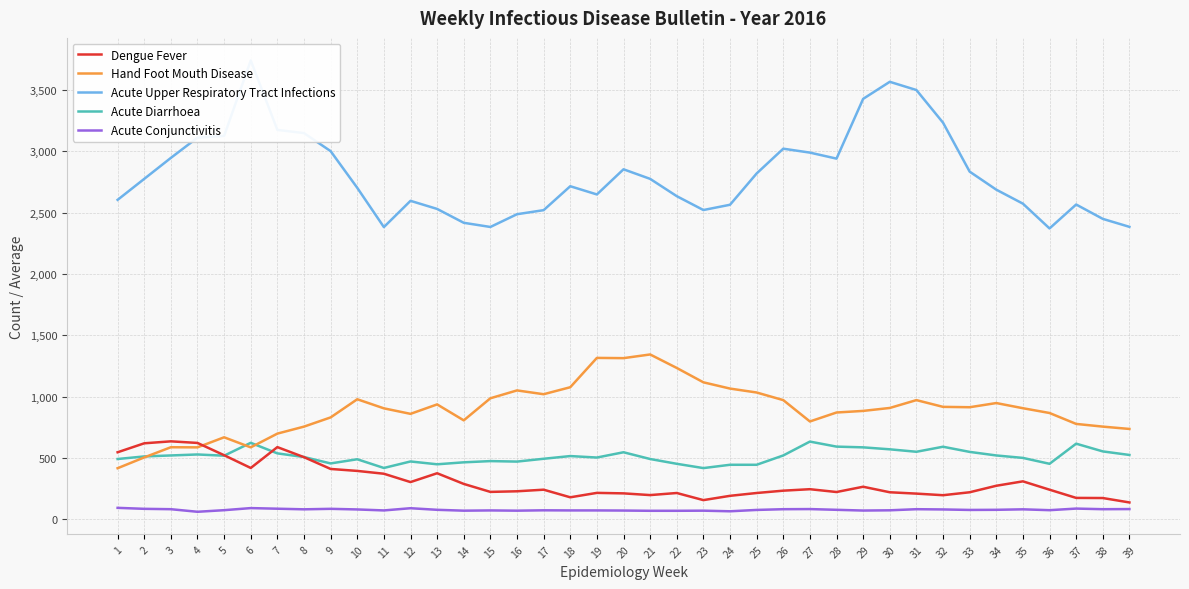

Is it true that Acute Upper Respiratory Tract Infections equals 2687 at 34?

True